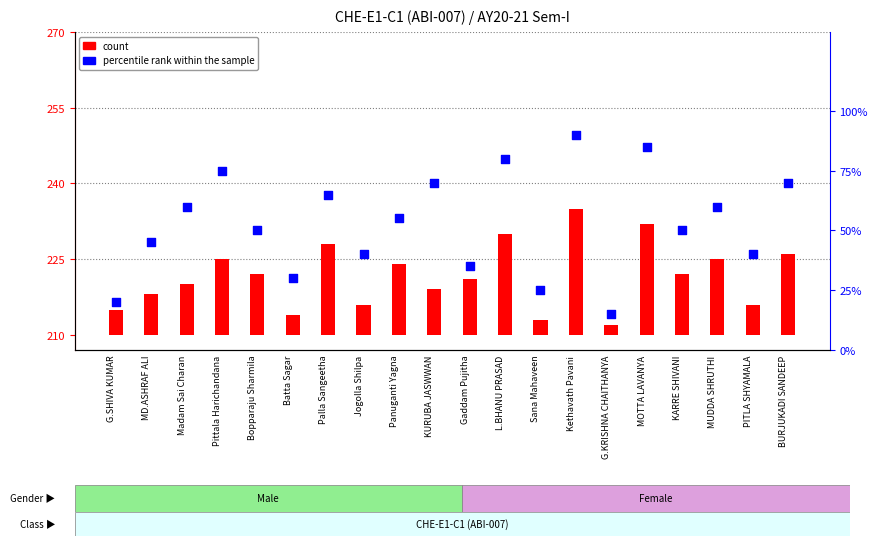

At how many categories does at least one series exceed 81?

2